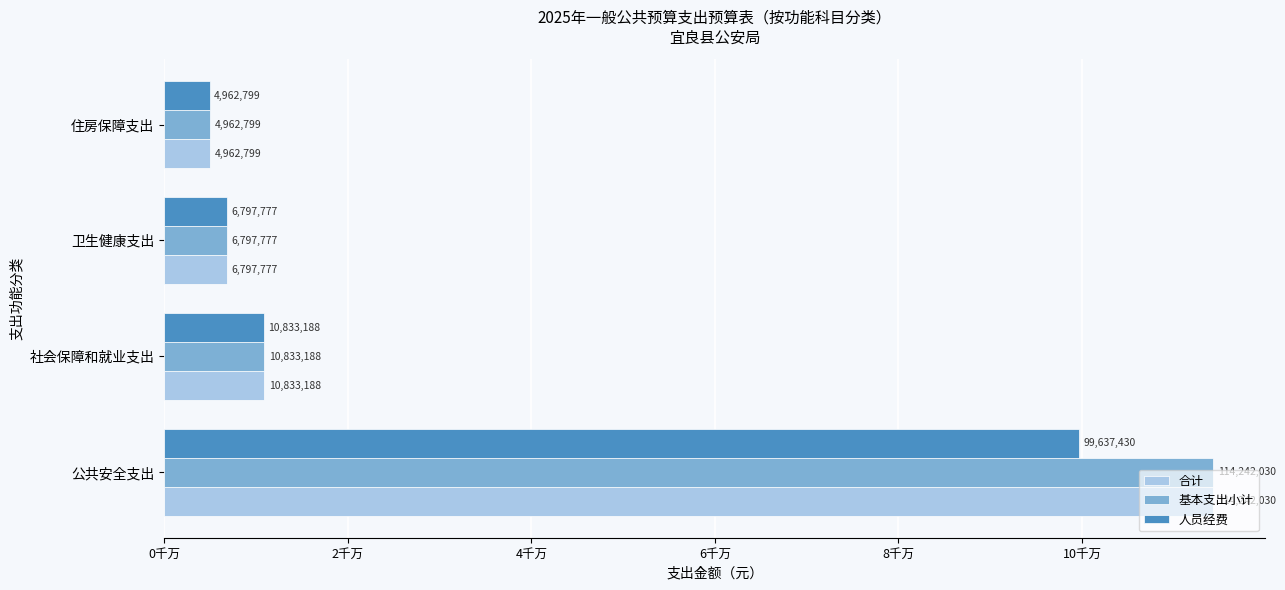

What are all the series names shown in the legend?

合计, 基本支出小计, 人员经费